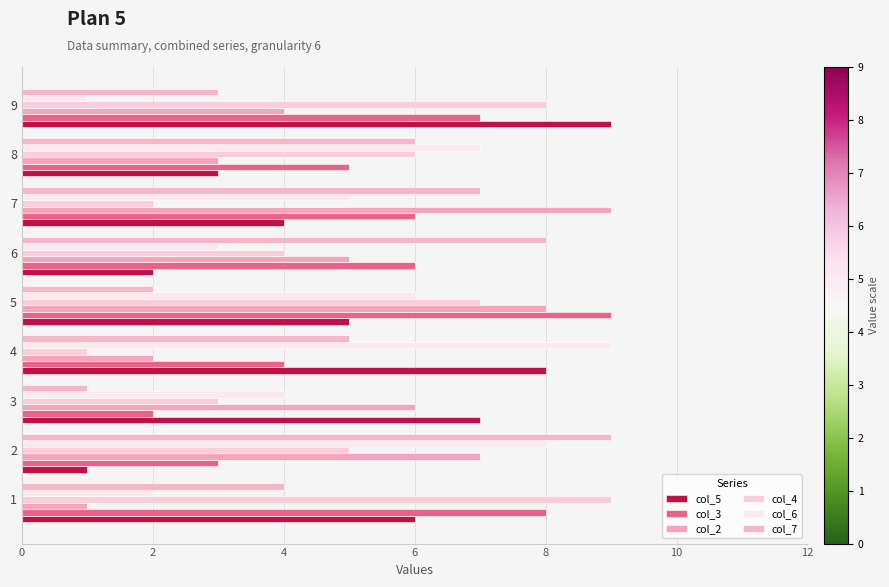

At how many categories does at least one series exceed 5?

9